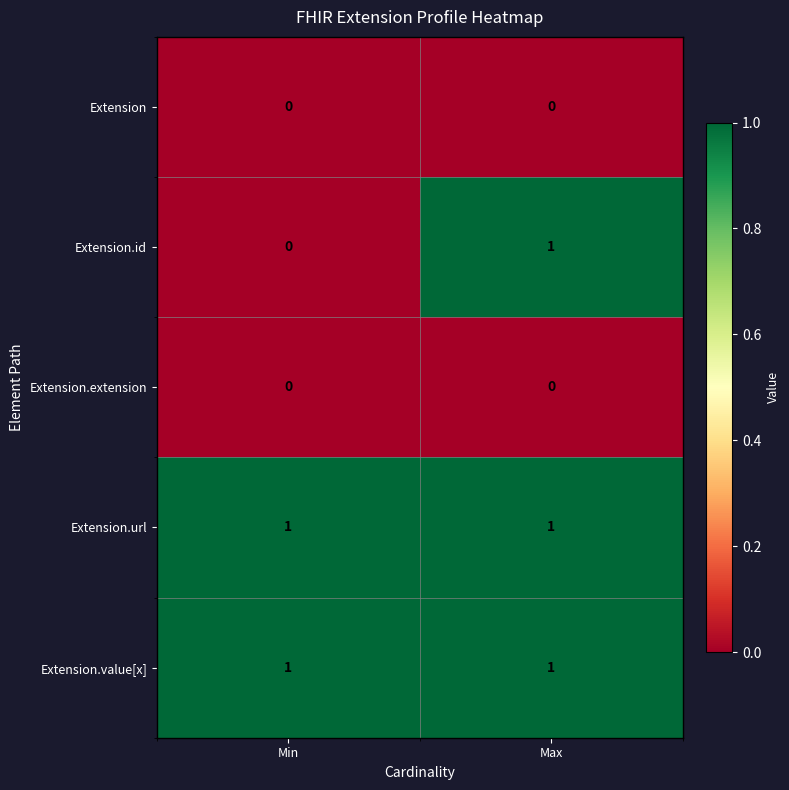

At which category is the sum across all series the highest?

Max